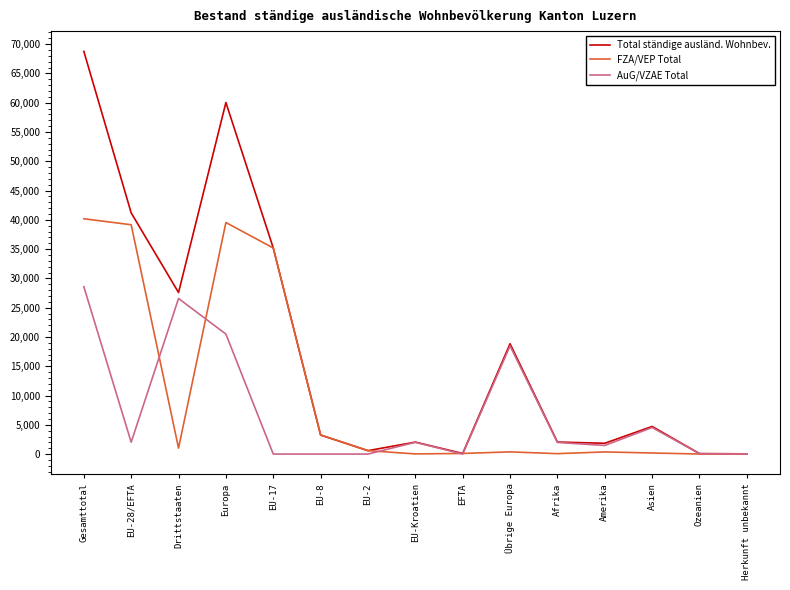

Where is Total ständige ausländ. Wohnbev. nearest to the value 34409?

EU-17